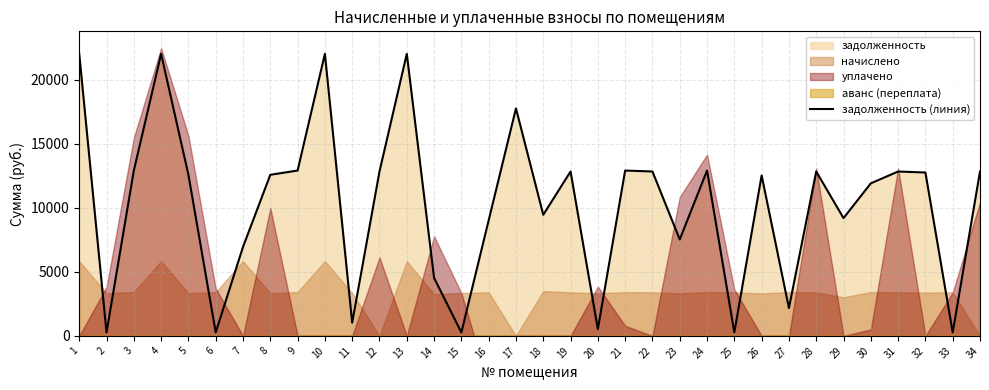

Count the number of categories in the chart.

34